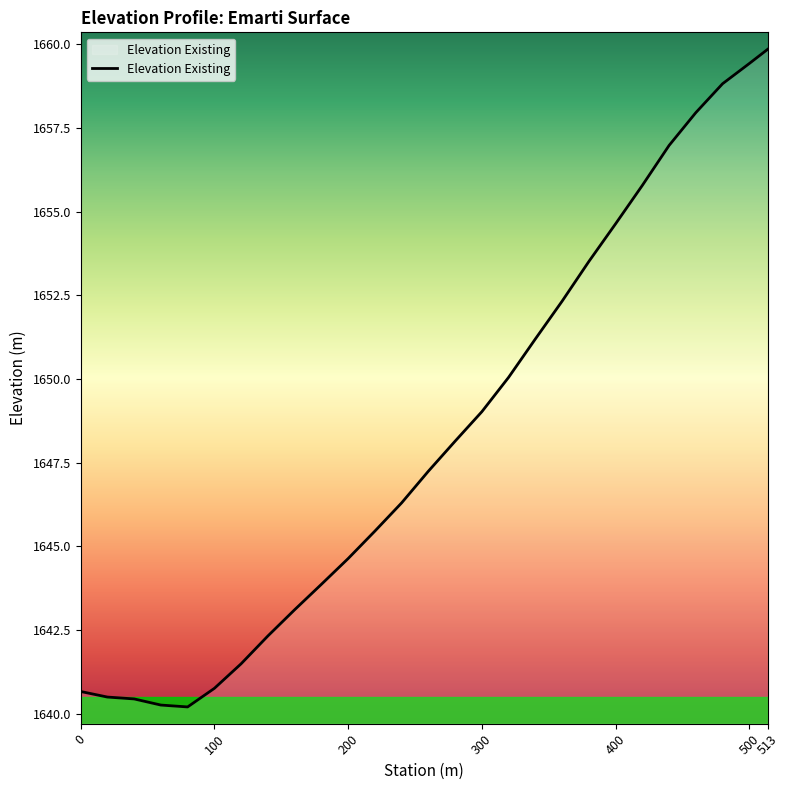

What is the difference between the maximum and minimum values?

19.6